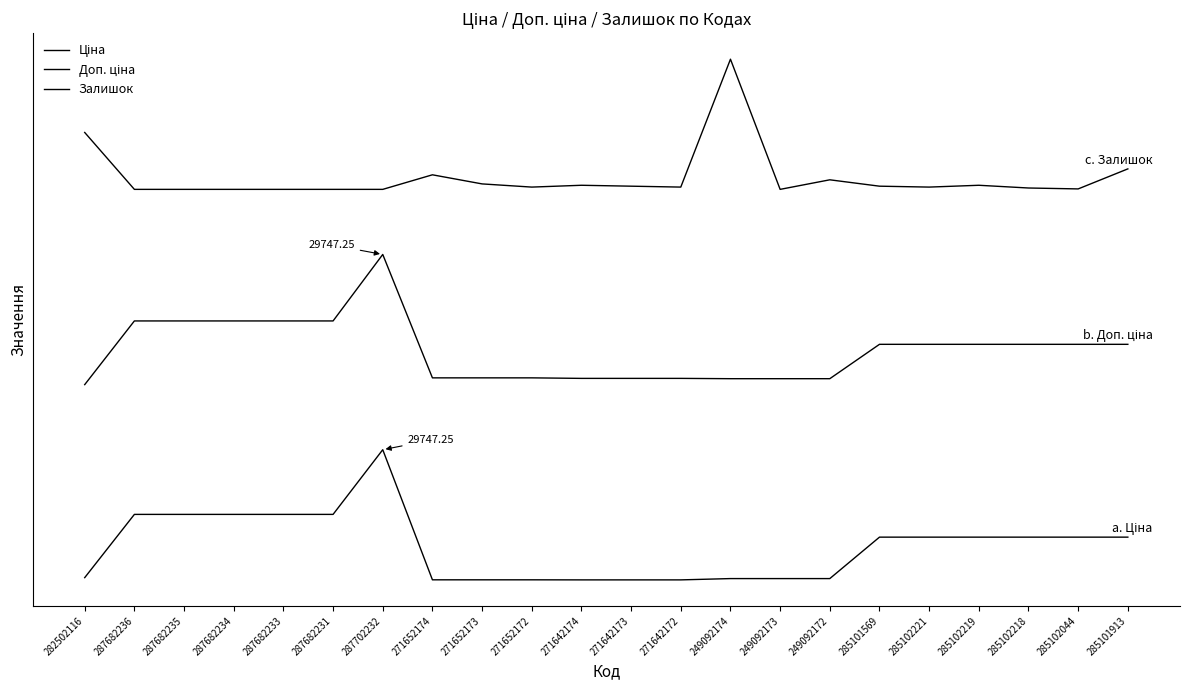

What position from the right is 271652172?

13